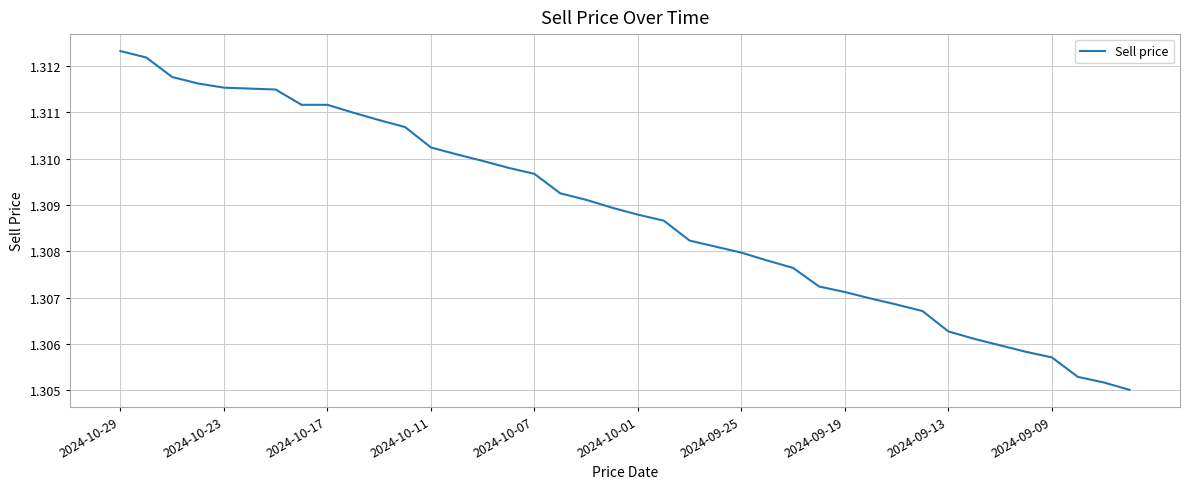

What is the sum of all values?

52.4